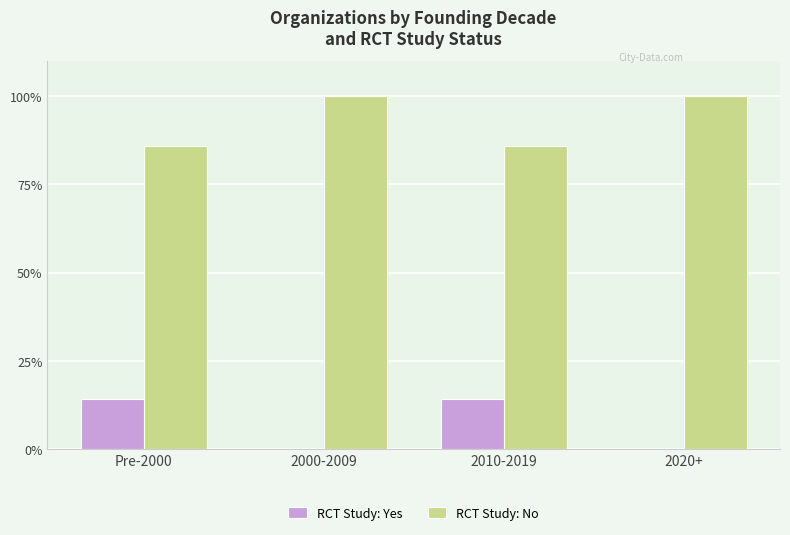

What is the maximum value shown in the chart?

100.0